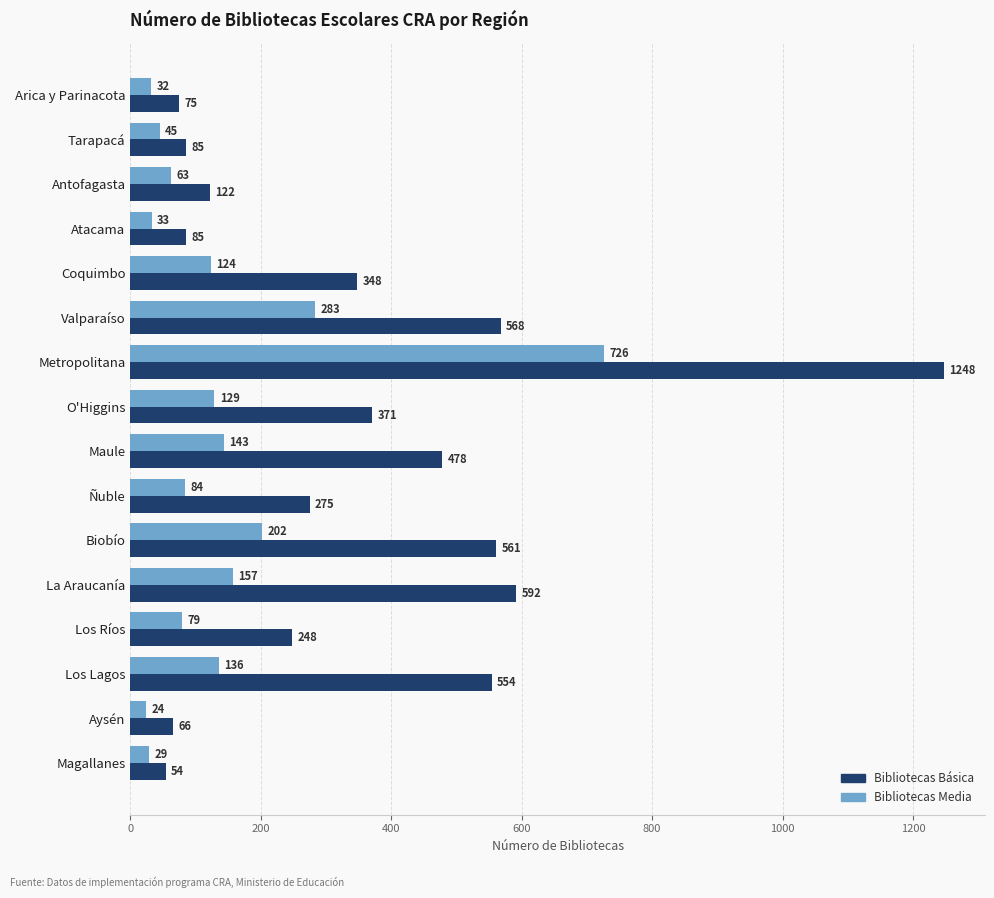

What is the difference between the second highest and minimum values in the Bibliotecas Media series?

259